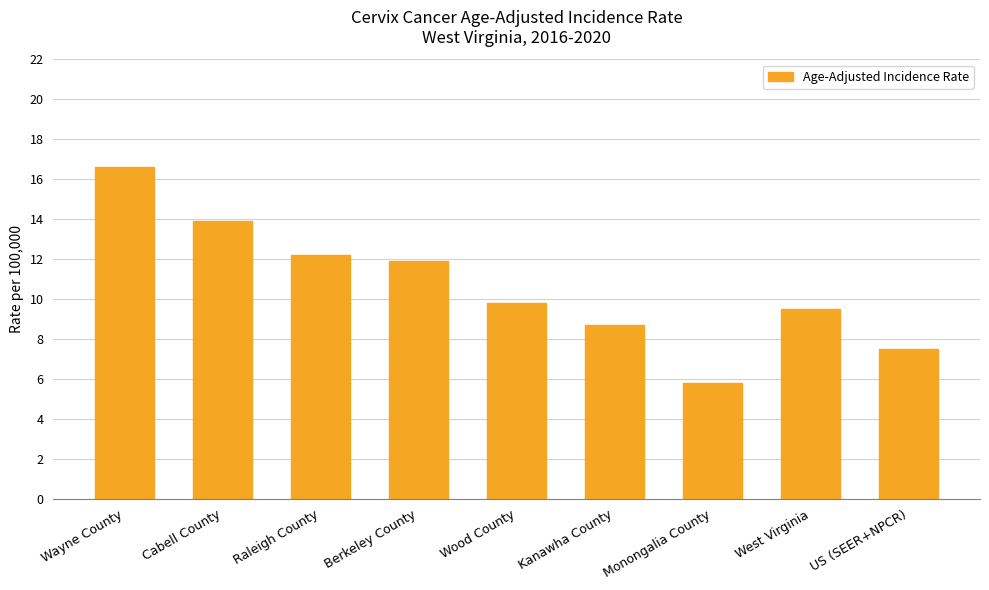

What is the difference between the maximum and minimum values?

10.8